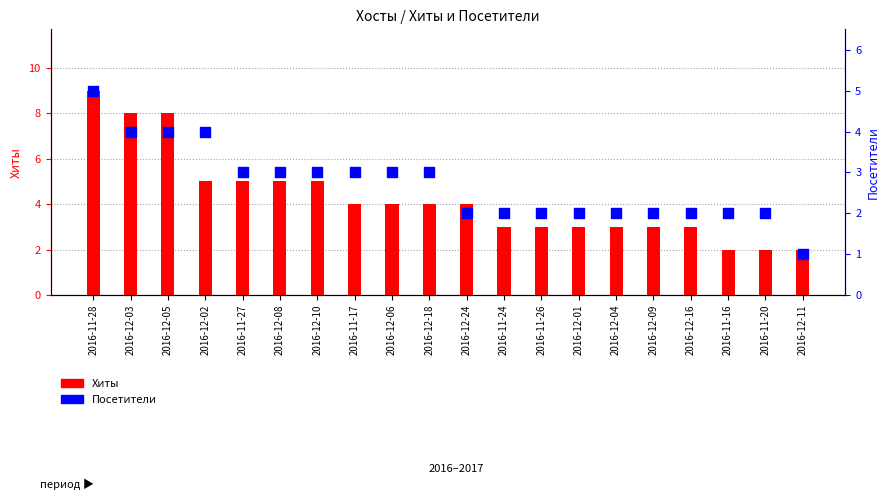

Which series has the largest Y range (max minus min)?

Хиты